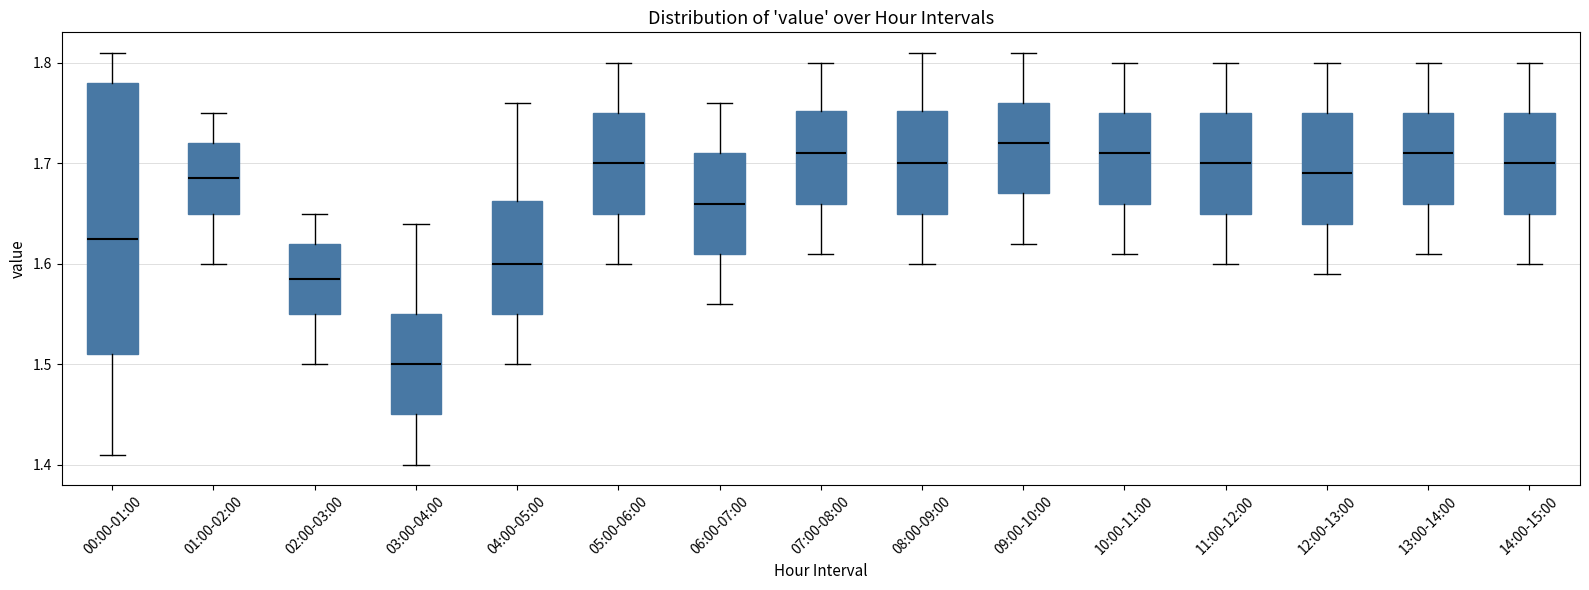

Reading left to right, transcribe this box plot: for each box, give where its median line is, the range the box spans, and where its two whiskers end, as read against the y-axis. The values are not printed on the chart, so give them approximately, as read against the axis.

00:00-01:00: median 1.63, box 1.51 to 1.78, whiskers 1.41 to 1.81
01:00-02:00: median 1.69, box 1.65 to 1.72, whiskers 1.60 to 1.75
02:00-03:00: median 1.59, box 1.55 to 1.62, whiskers 1.50 to 1.65
03:00-04:00: median 1.50, box 1.45 to 1.55, whiskers 1.40 to 1.64
04:00-05:00: median 1.60, box 1.55 to 1.66, whiskers 1.50 to 1.76
05:00-06:00: median 1.70, box 1.65 to 1.75, whiskers 1.60 to 1.80
06:00-07:00: median 1.66, box 1.61 to 1.71, whiskers 1.56 to 1.76
07:00-08:00: median 1.71, box 1.66 to 1.75, whiskers 1.61 to 1.80
08:00-09:00: median 1.70, box 1.65 to 1.75, whiskers 1.60 to 1.81
09:00-10:00: median 1.72, box 1.67 to 1.76, whiskers 1.62 to 1.81
10:00-11:00: median 1.71, box 1.66 to 1.75, whiskers 1.61 to 1.80
11:00-12:00: median 1.70, box 1.65 to 1.75, whiskers 1.60 to 1.80
12:00-13:00: median 1.69, box 1.64 to 1.75, whiskers 1.59 to 1.80
13:00-14:00: median 1.71, box 1.66 to 1.75, whiskers 1.61 to 1.80
14:00-15:00: median 1.70, box 1.65 to 1.75, whiskers 1.60 to 1.80